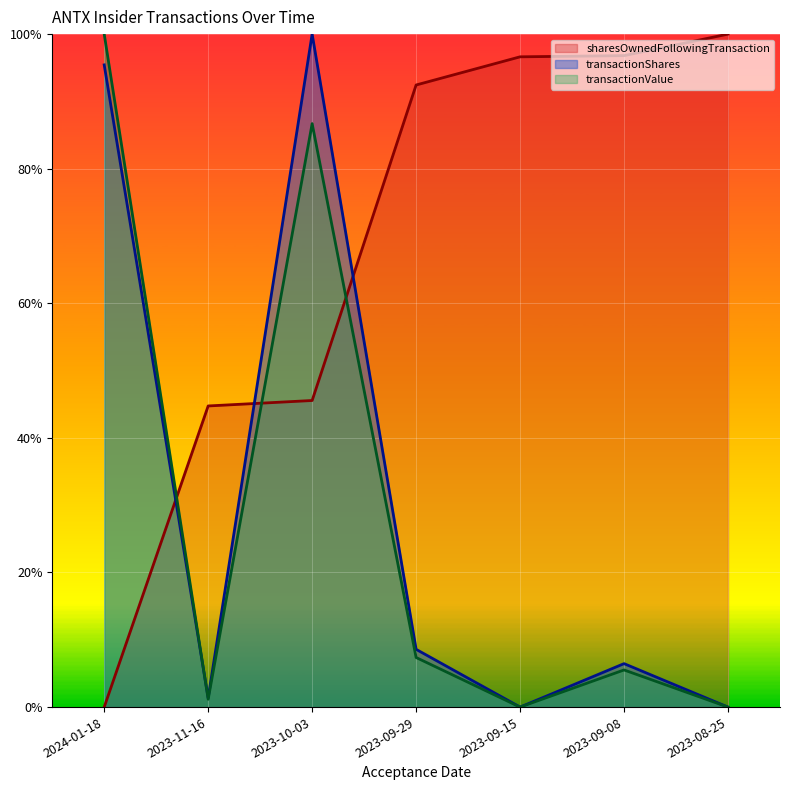

True or false: transactionValue and sharesOwnedFollowingTransaction intersect in this chart.

True